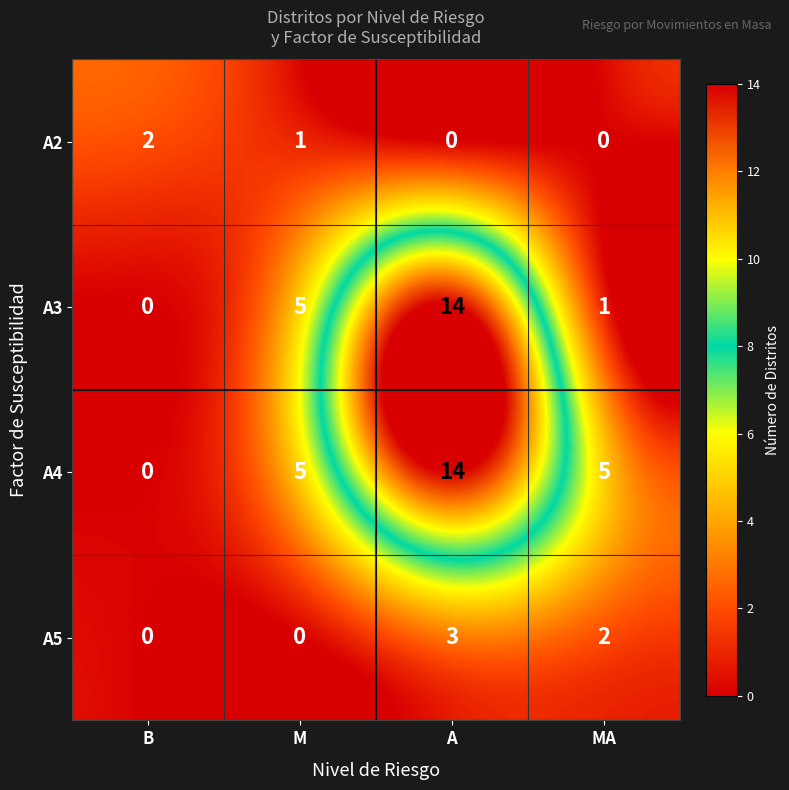

Reading right to left, list all the values displayed in this chart.

A2: MA=0	A=0	M=1	B=2
A3: MA=1	A=14	M=5	B=0
A4: MA=5	A=14	M=5	B=0
A5: MA=2	A=3	M=0	B=0